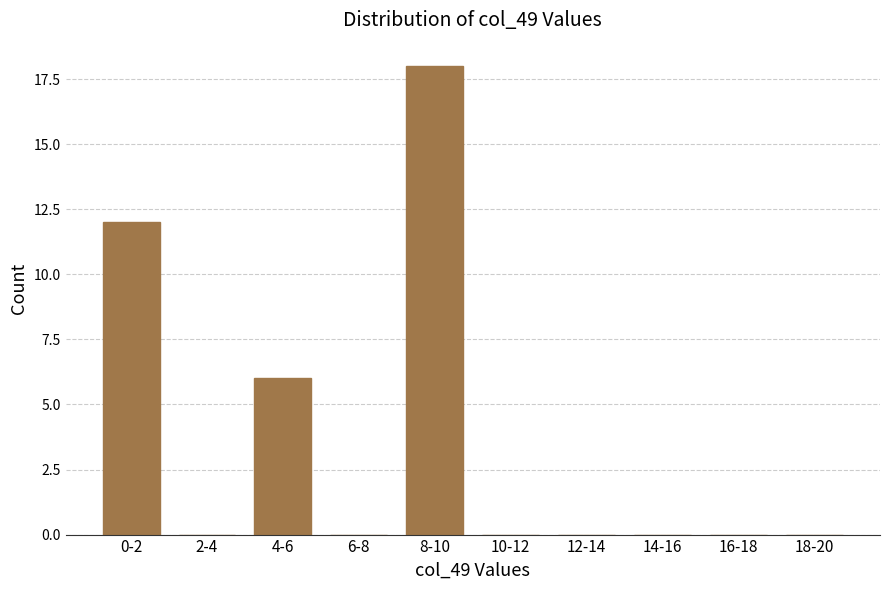

Reading right to left, what are all the values shown in this chart?

18-20=0	16-18=0	14-16=0	12-14=0	10-12=0	8-10=18	6-8=0	4-6=6	2-4=0	0-2=12